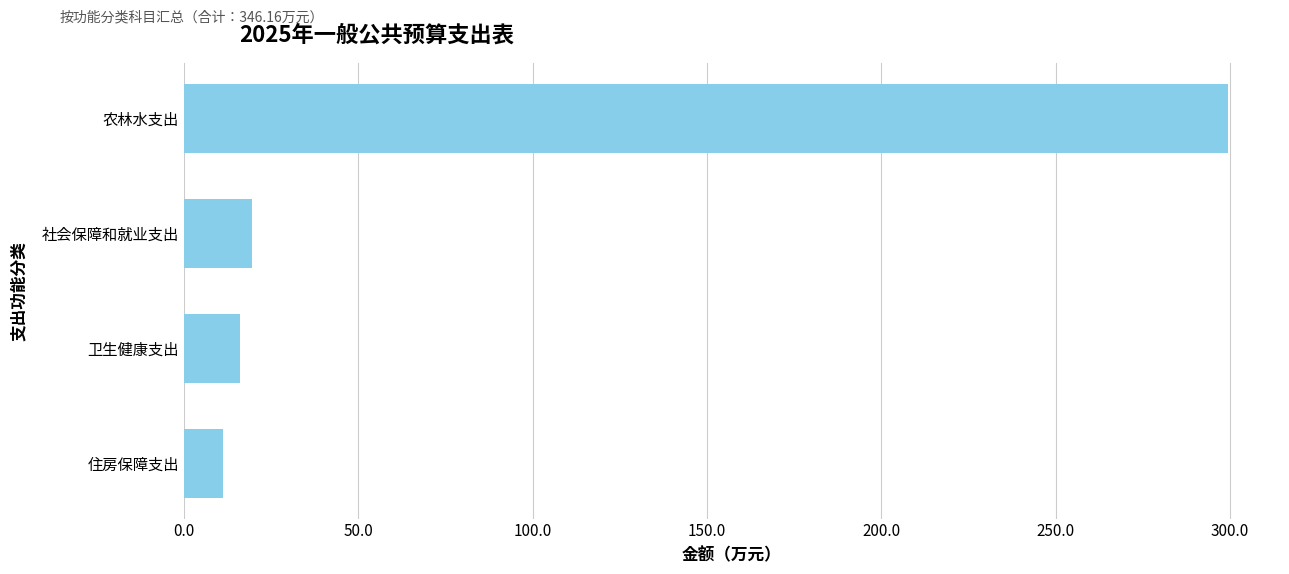

How many bars are there in total?

4